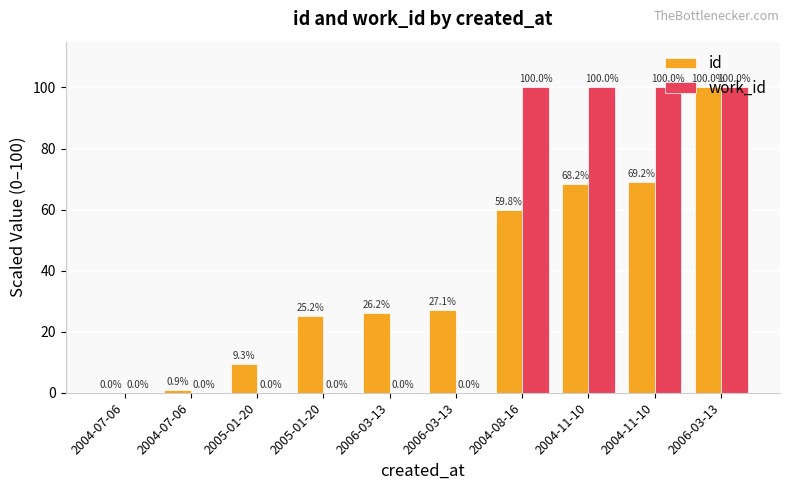

At which label does id first exceed 27?

2006-03-13